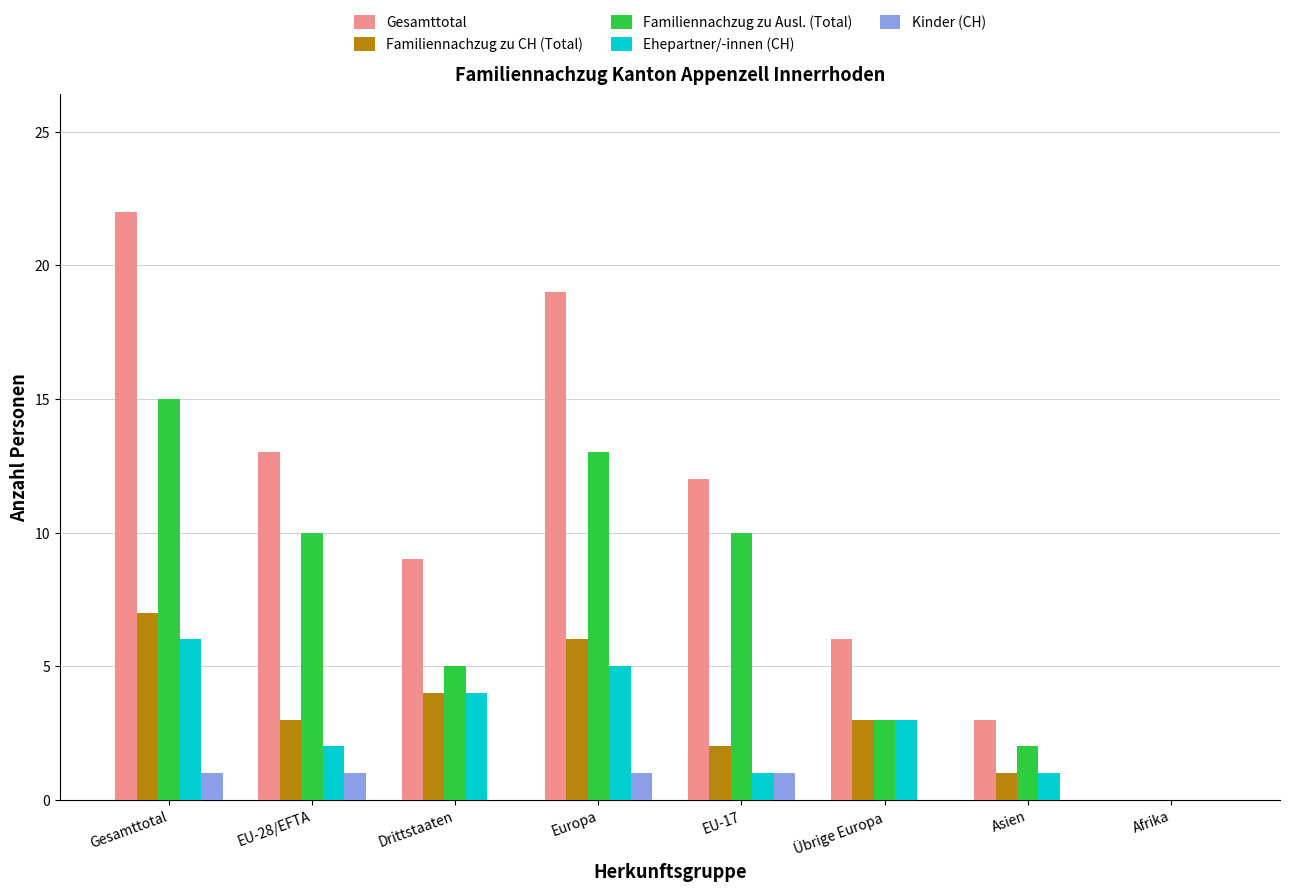

The Gesamttotal series shows 18 at EU-28/EFTA. True or false?

False